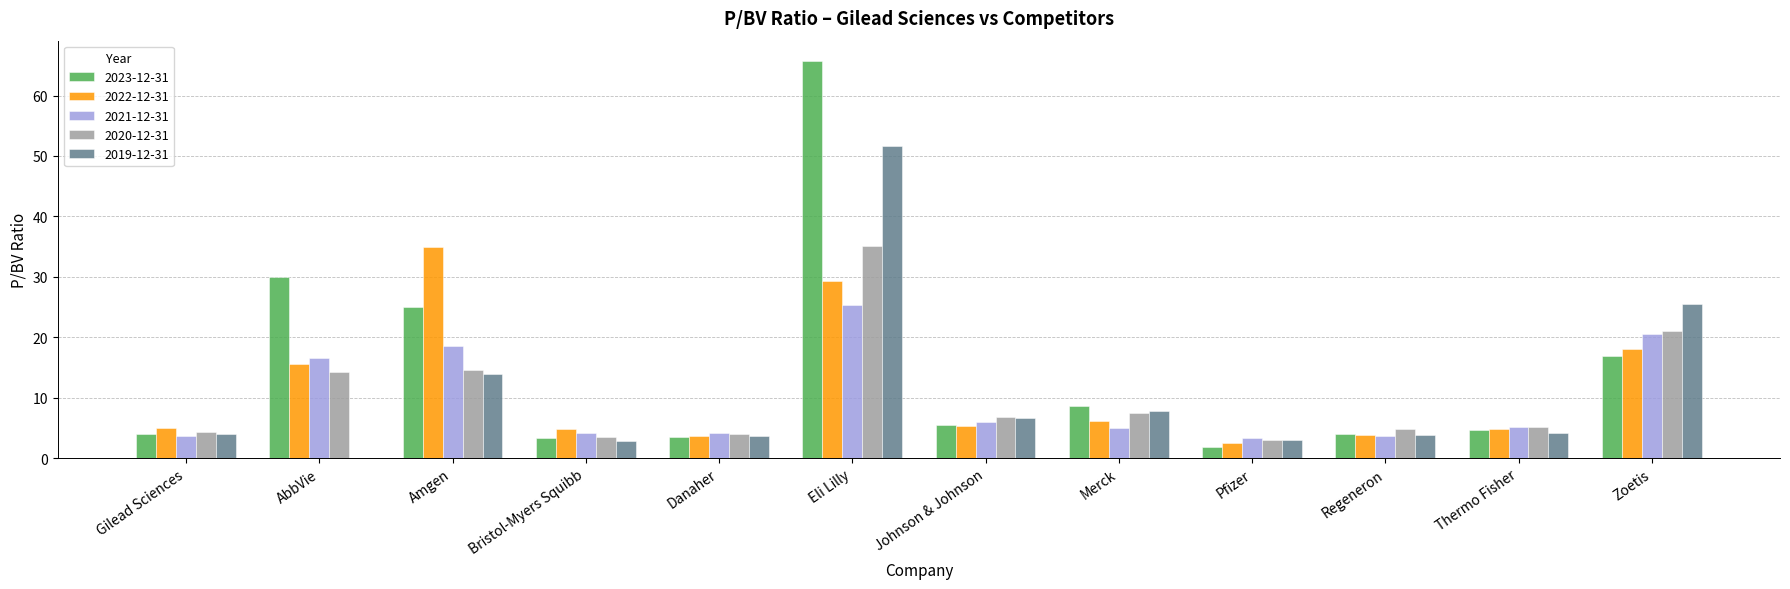

At which label is 2023-12-31 closest to 33?

AbbVie